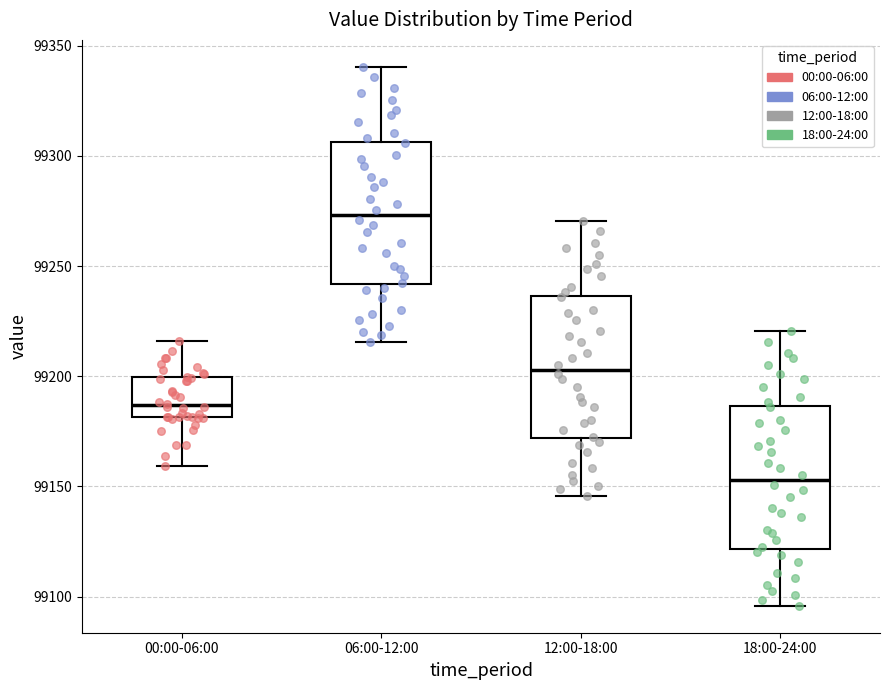

Reading left to right, read every box against the y-axis: the position of its median line, the range the box covers, and the ends of its whiskers. The values are not printed on the chart, so give them approximately, as read against the axis.

00:00-06:00: median 99185, box 99180 to 99200, whiskers 99160 to 99215
06:00-12:00: median 99275, box 99240 to 99305, whiskers 99215 to 99340
12:00-18:00: median 99205, box 99170 to 99235, whiskers 99145 to 99270
18:00-24:00: median 99155, box 99120 to 99185, whiskers 99095 to 99220